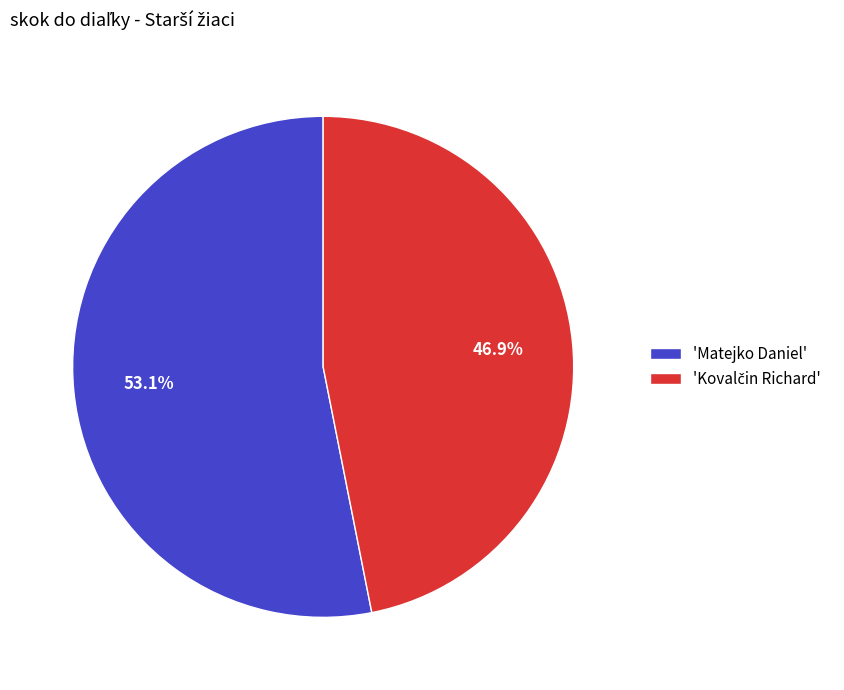

Does 'Matejko Daniel' account for over 50% of the chart?

Yes